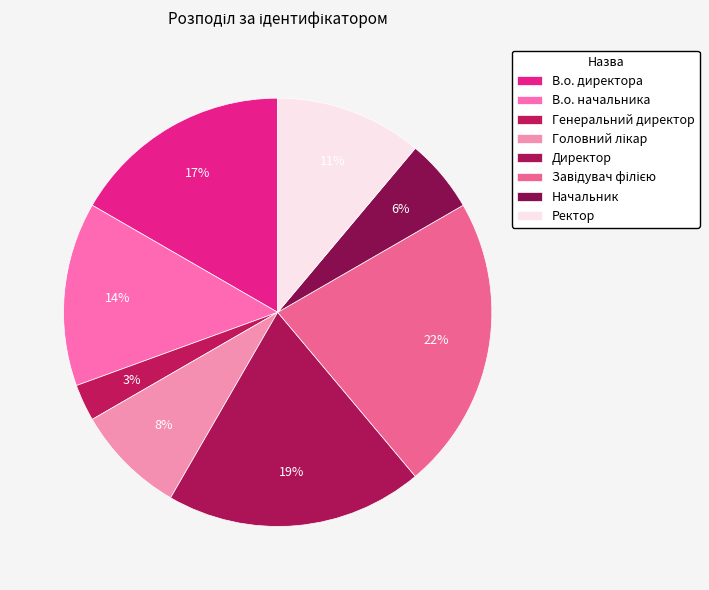

How many segments does this pie chart have?

8